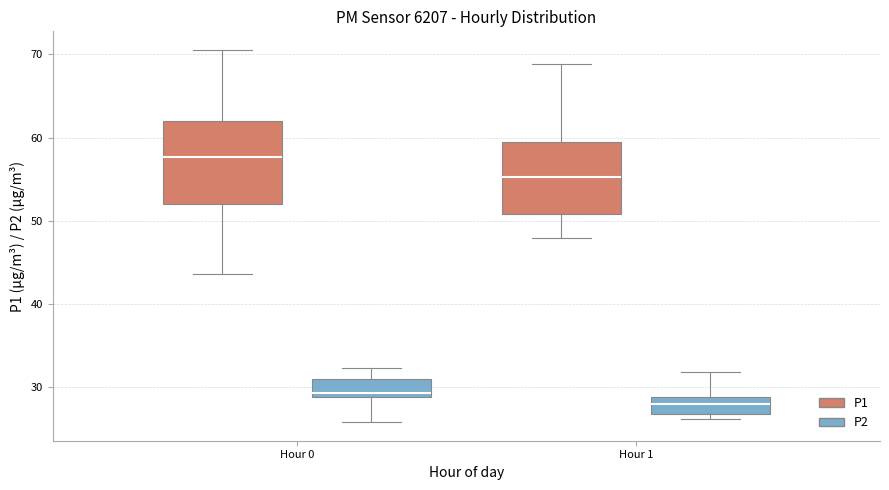

Comparing the boxes themselves (not the whiskers), which one is the tallest?

Hour 0 (P1)